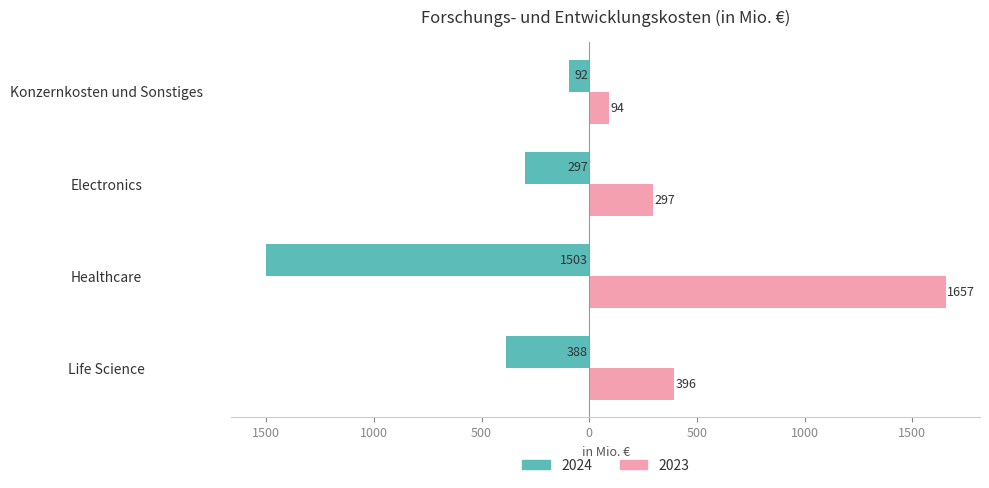

Reading left to right, extract all data points from this chart.

2024: Life Science=-388	Healthcare=-1503	Electronics=-297	Konzernkosten und Sonstiges=-92
2023: Life Science=396	Healthcare=1657	Electronics=297	Konzernkosten und Sonstiges=94